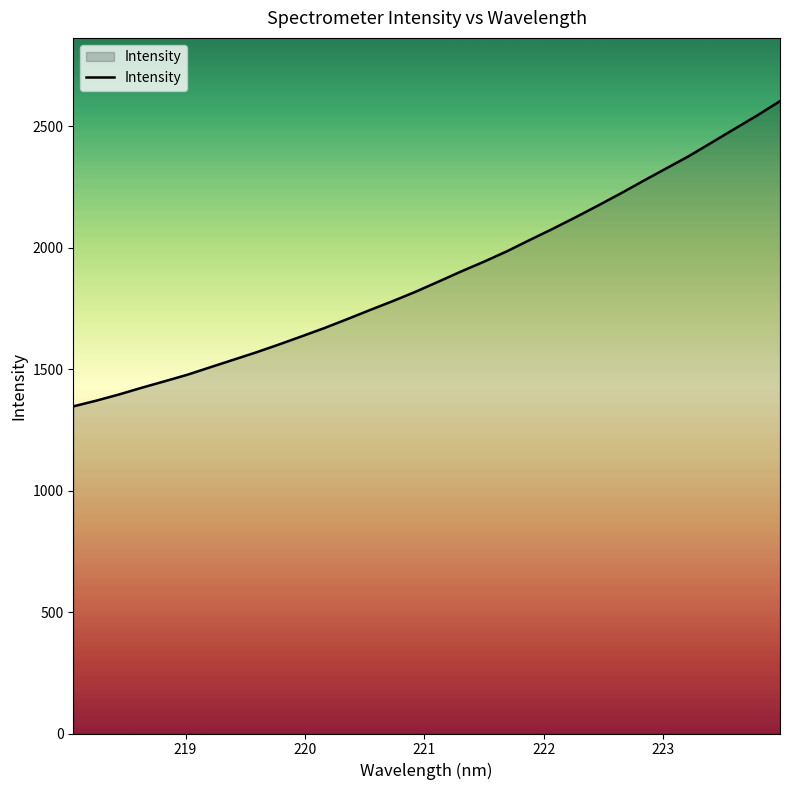

What is the difference between the maximum and minimum values?

1256.8